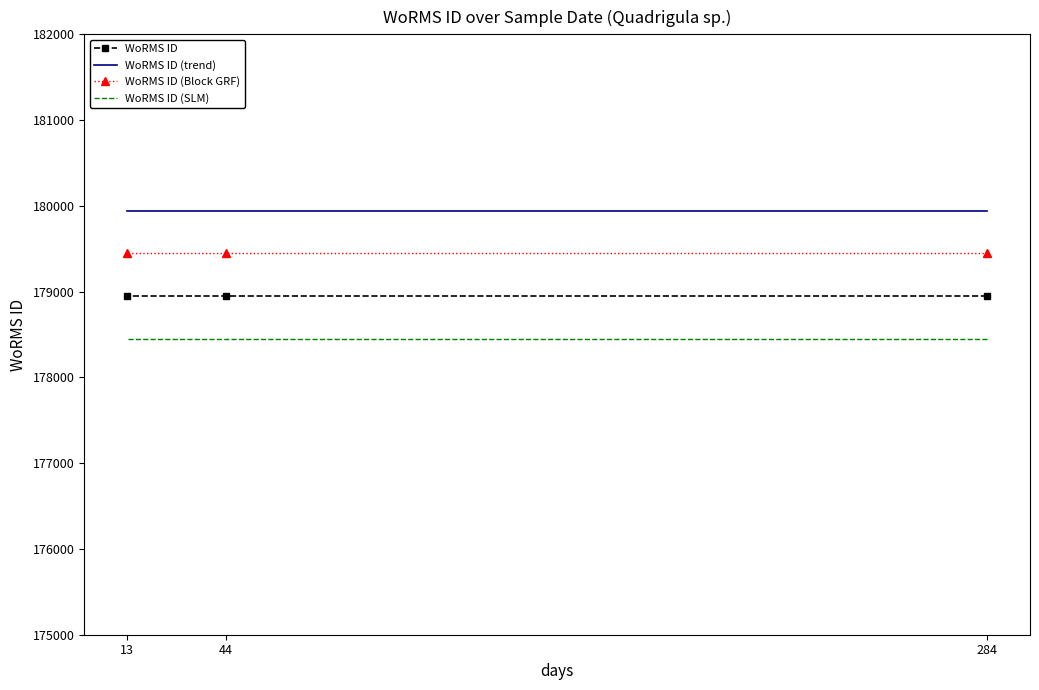

Is the value of WoRMS ID (SLM) at 284 greater than the value of WoRMS ID (Block GRF) at 13?

No